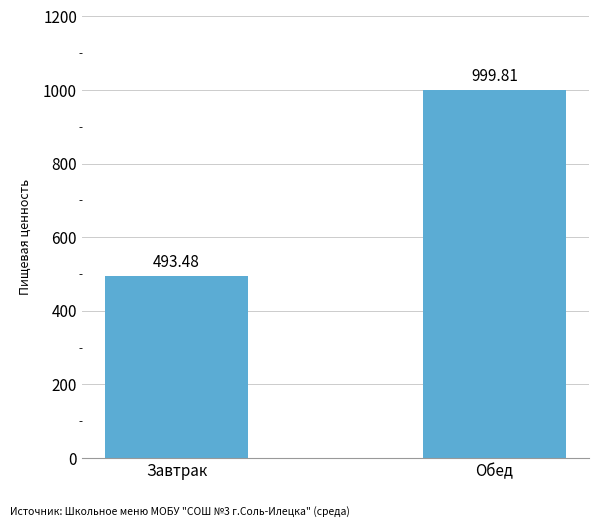

Which category has the highest value across all series?

Обед